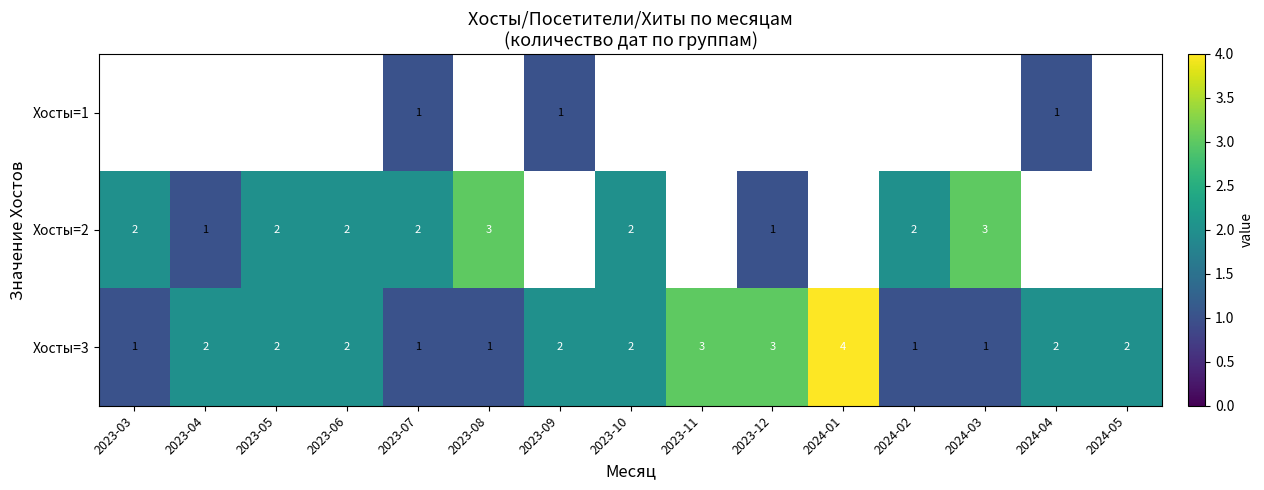

What is the total value across all series at 2023-07?

4